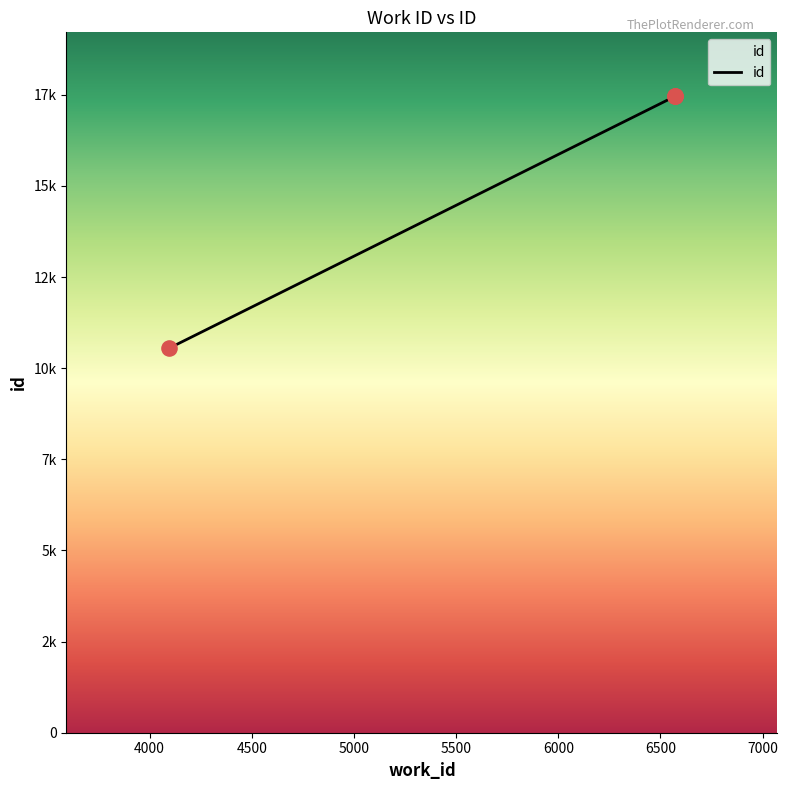

Between 6572 and 6572, which is larger?

6572